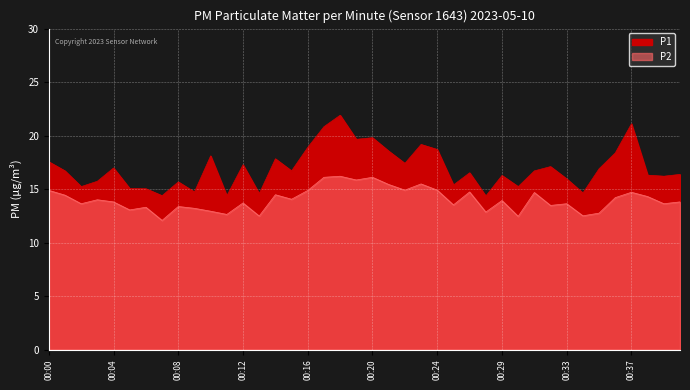

Which category has the lowest value in the P1 series?

00:27